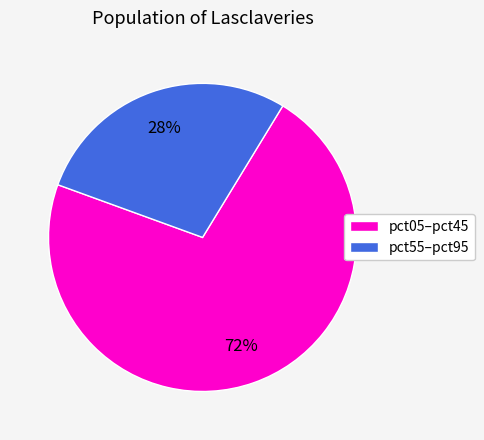

Is there a majority slice in this chart?

Yes